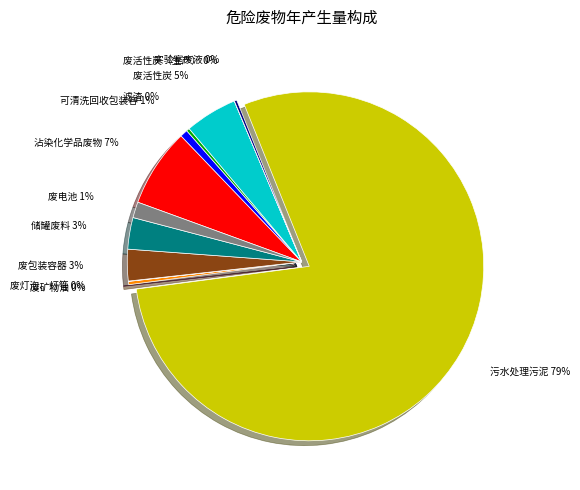

Is there a majority slice in this chart?

Yes